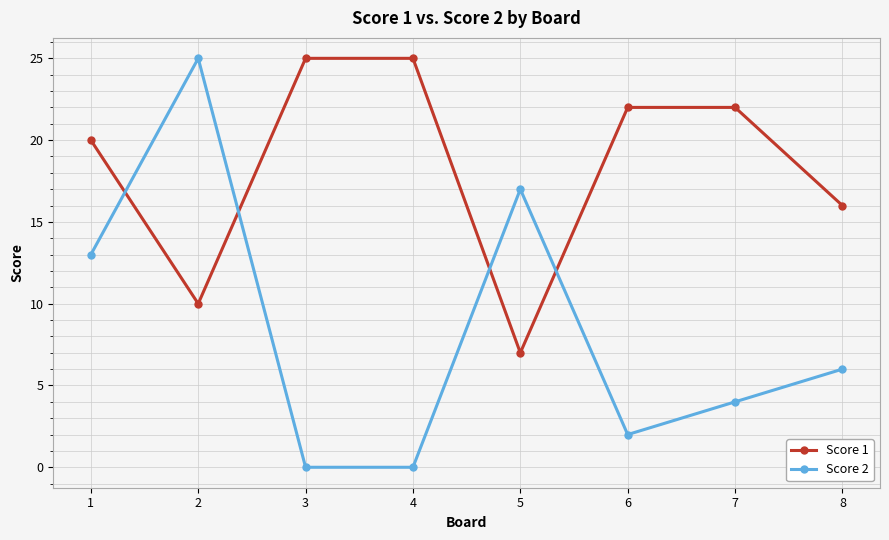

At which category is the sum across all series the highest?

2